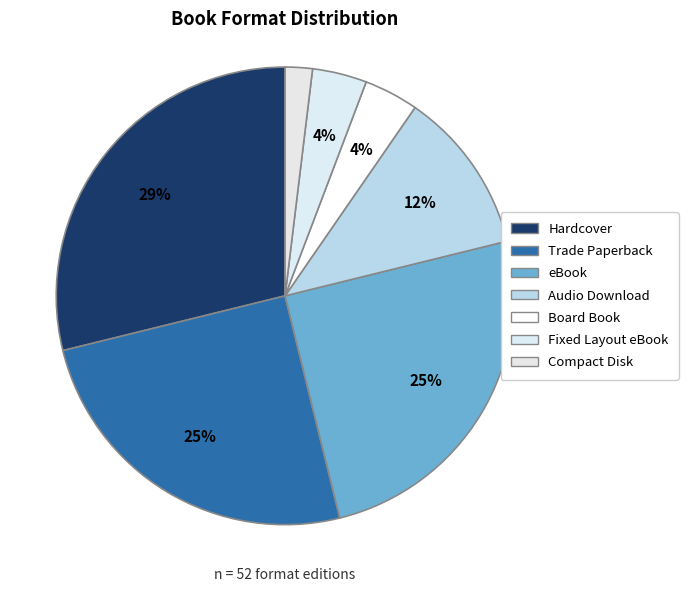

Between Trade Paperback and Fixed Layout eBook, which is larger?

Trade Paperback